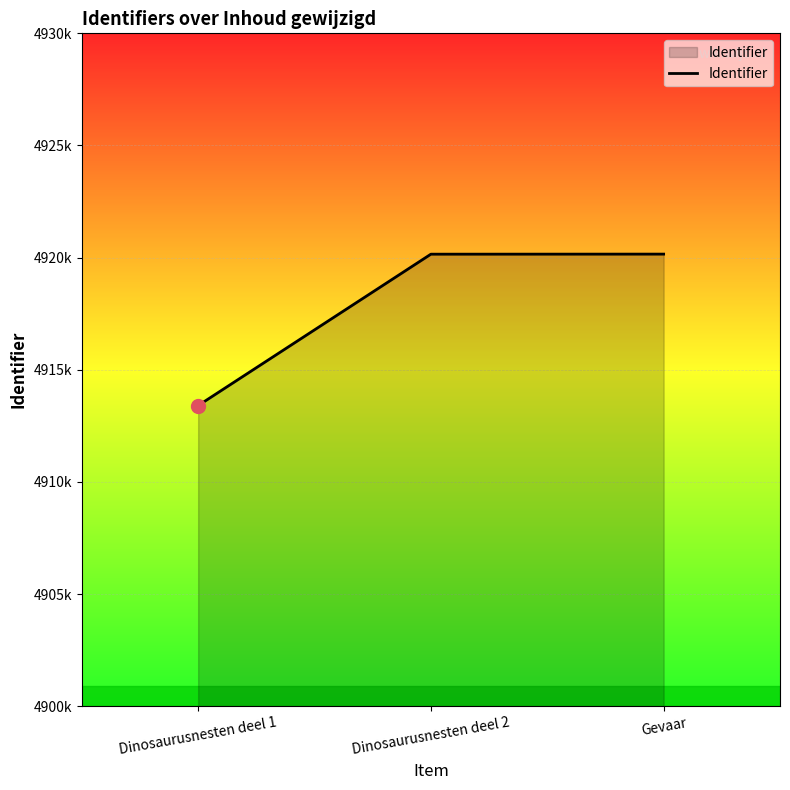

Is this an area chart (filled region under the line)?

Yes